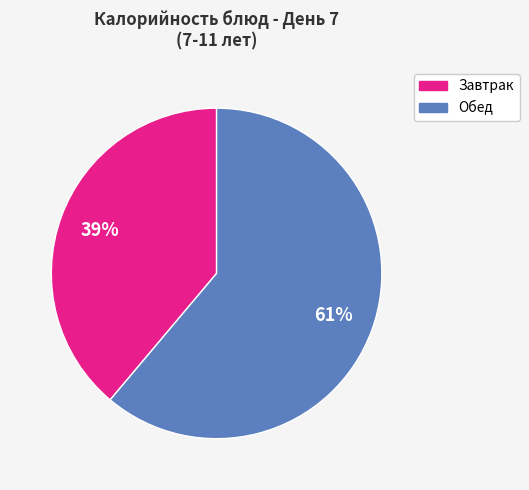

To the nearest percent, what is the average slice percentage?

50%